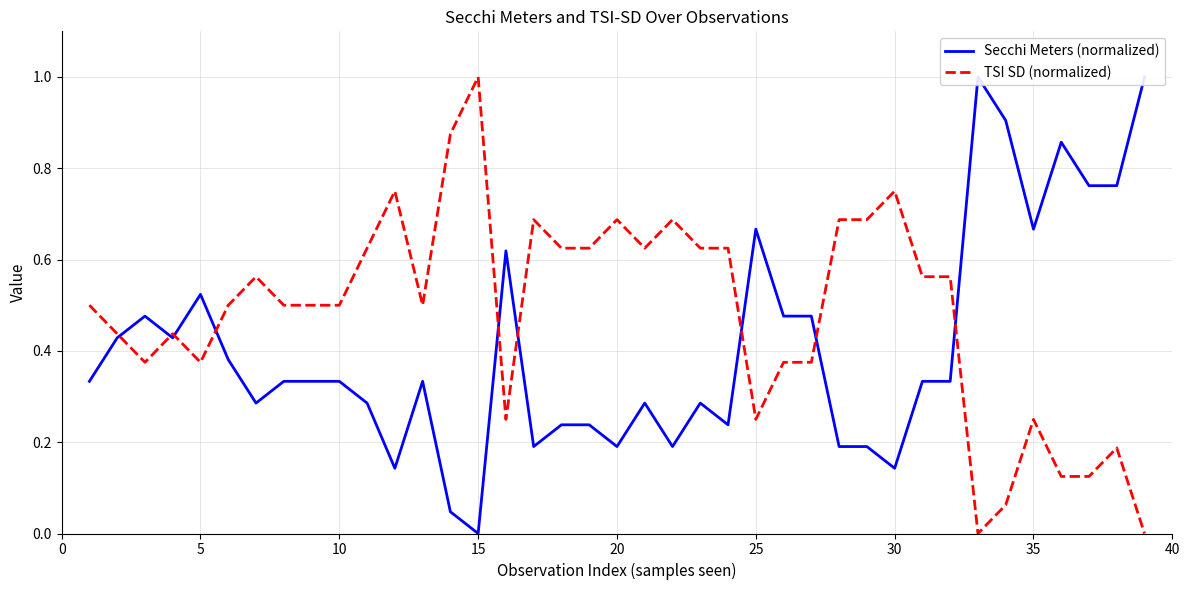

Which category has the highest value in the TSI SD (normalized) series?

15